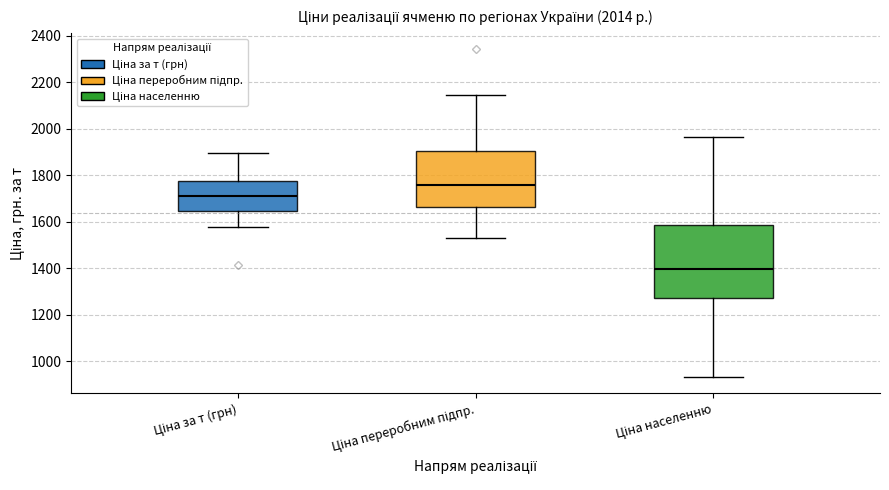

Reading left to right, read every box against the y-axis: the position of its median line, the range the box covers, and the ends of its whiskers. The values are not printed on the chart, so give them approximately, as read against the axis.

Ціна за т (грн): median 1720, box 1640 to 1780, whiskers 1580 to 1900
Ціна переробним підпр.: median 1760, box 1660 to 1900, whiskers 1520 to 2140
Ціна населенню: median 1400, box 1280 to 1580, whiskers 940 to 1960